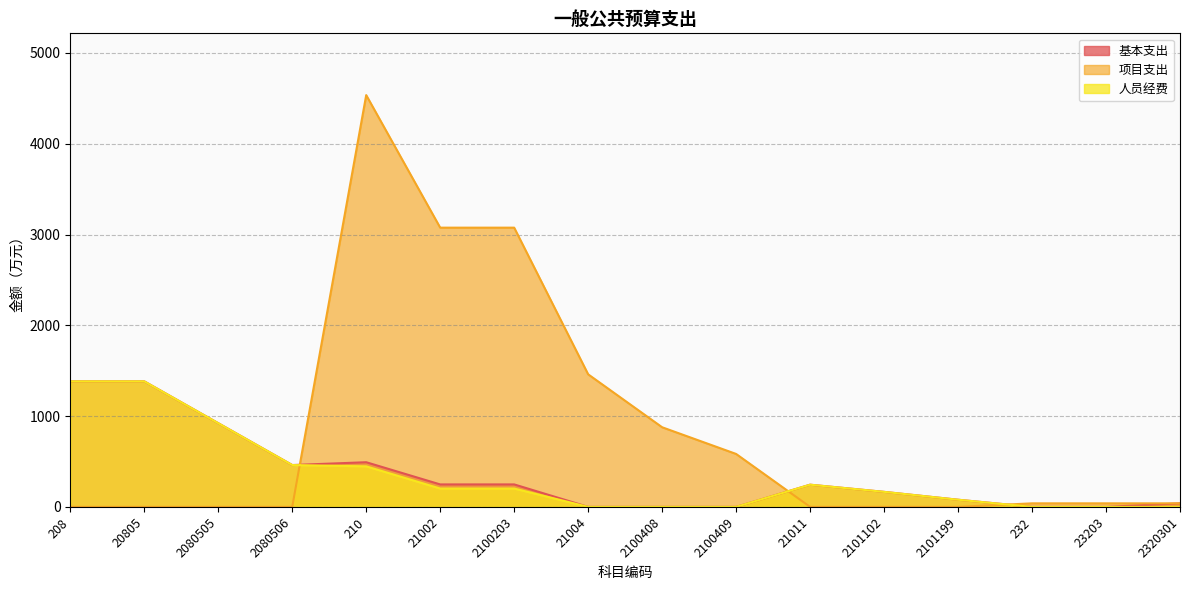

Rank the series at 232 from lowest to highest value.

基本支出, 人员经费, 项目支出